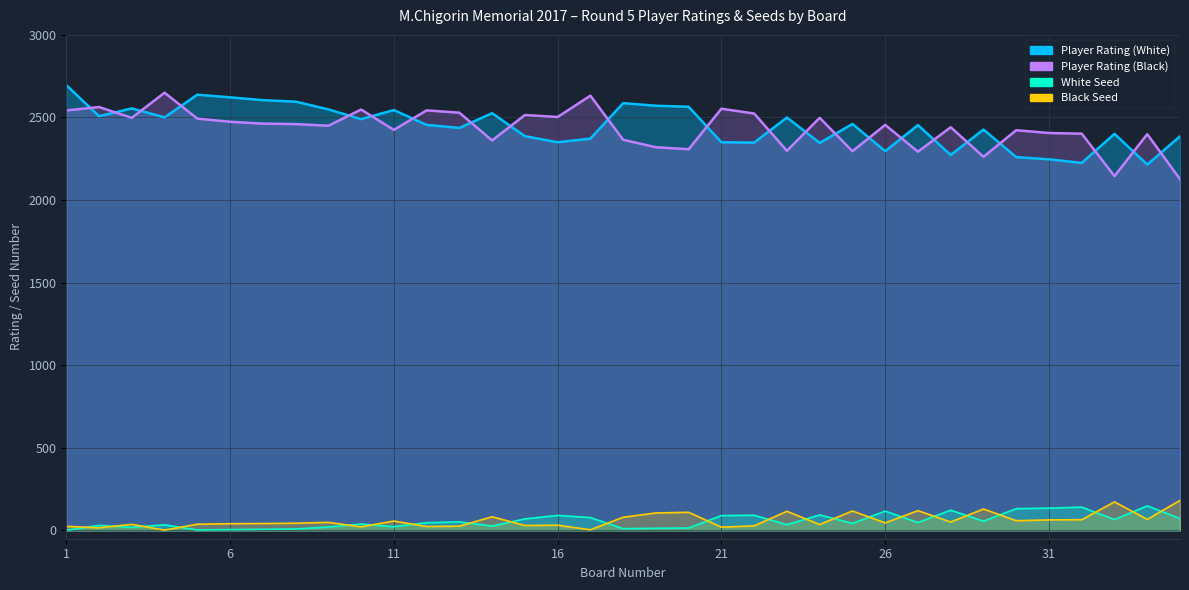

What are all the series names shown in the legend?

Player Rating (White), Player Rating (Black), White Seed, Black Seed